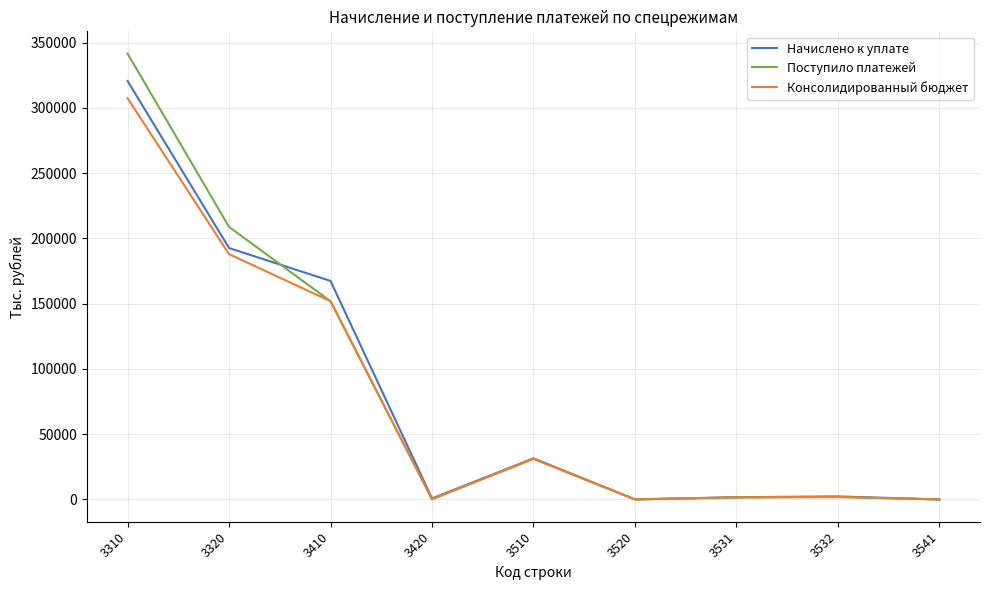

What is the difference between the highest and lowest values at 3531?

175